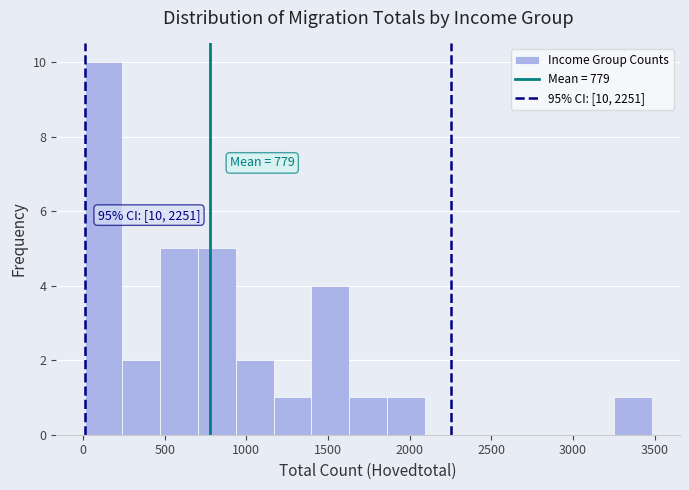

Over which range of the x-axis is the bar tallest?

0 to 250